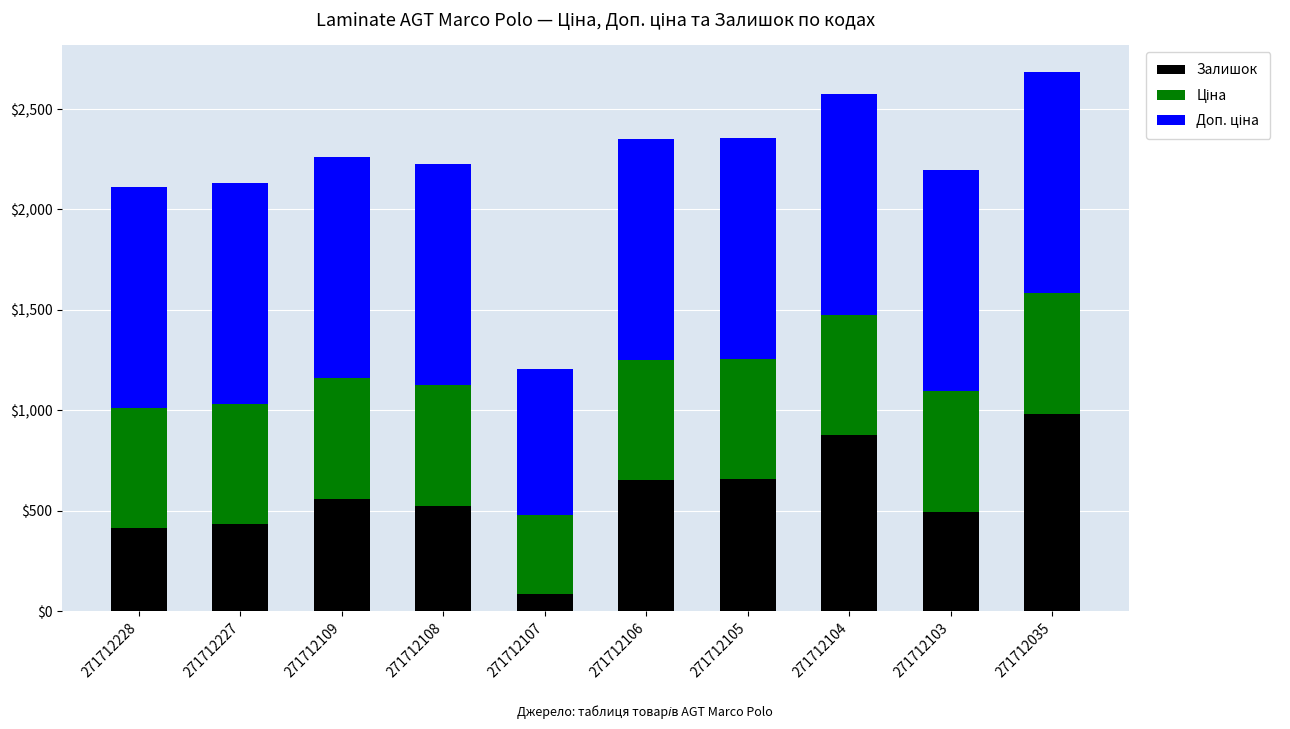

What is the value of the Залишок bar at the 2nd from the left?

433.0